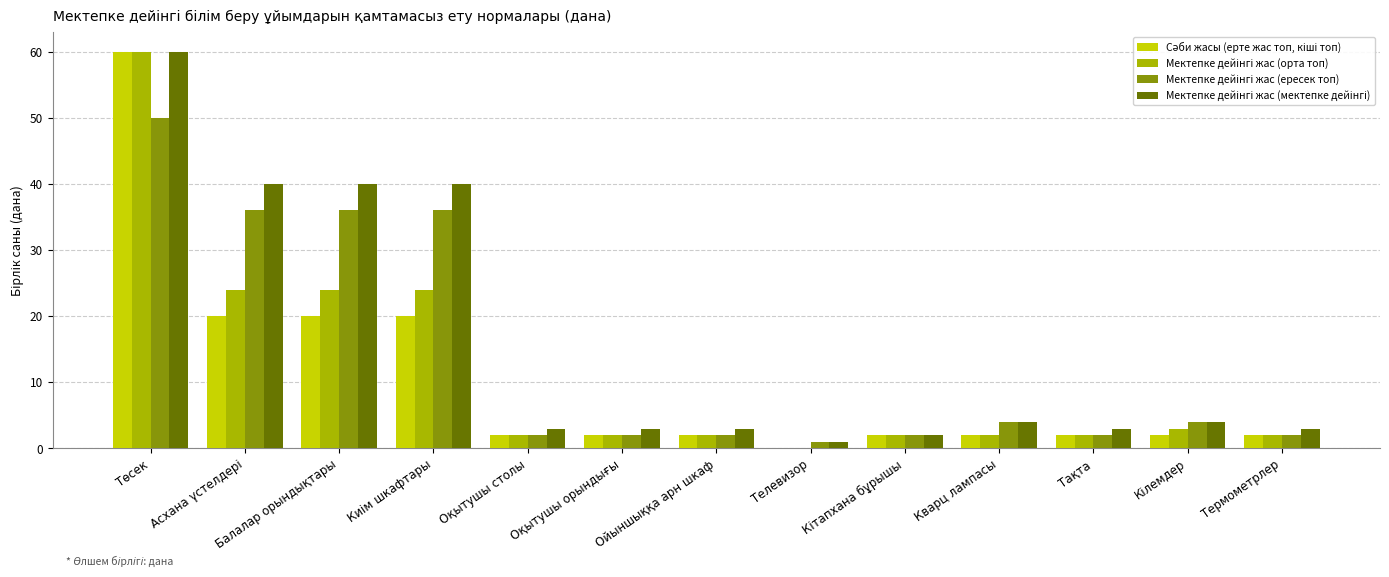

How many categories are shown in the chart?

13